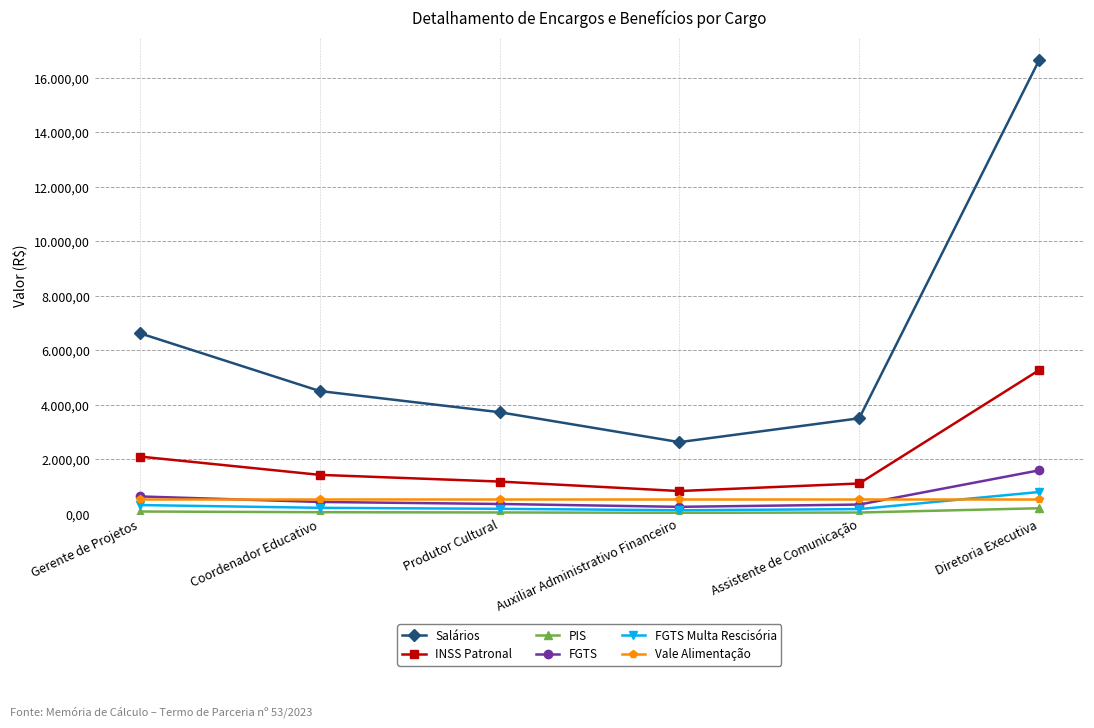

Reading right to left, list all the values displayed in this chart.

Salários: 16636.5	3500.0	2625.0	3723.7	4500.0	6620.7
INSS Patronal: 5265.9	1107.8	830.9	1178.7	1424.4	2095.6
PIS: 198.7	41.8	31.4	44.5	53.8	79.1
FGTS: 1589.7	334.4	250.8	355.8	430.0	632.6
FGTS Multa Rescisória: 794.9	167.2	125.4	177.9	215.0	316.3
Vale Alimentação: 544.2	544.2	544.2	544.2	544.2	544.2